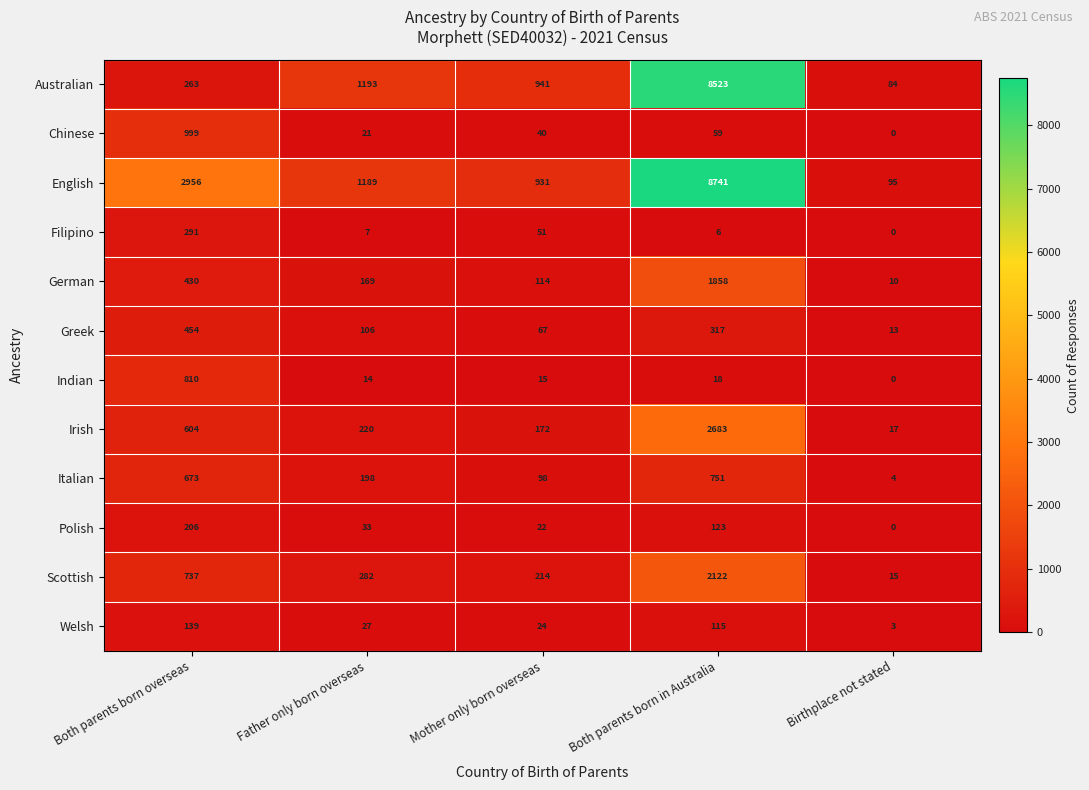

How many data points does each series have?

5